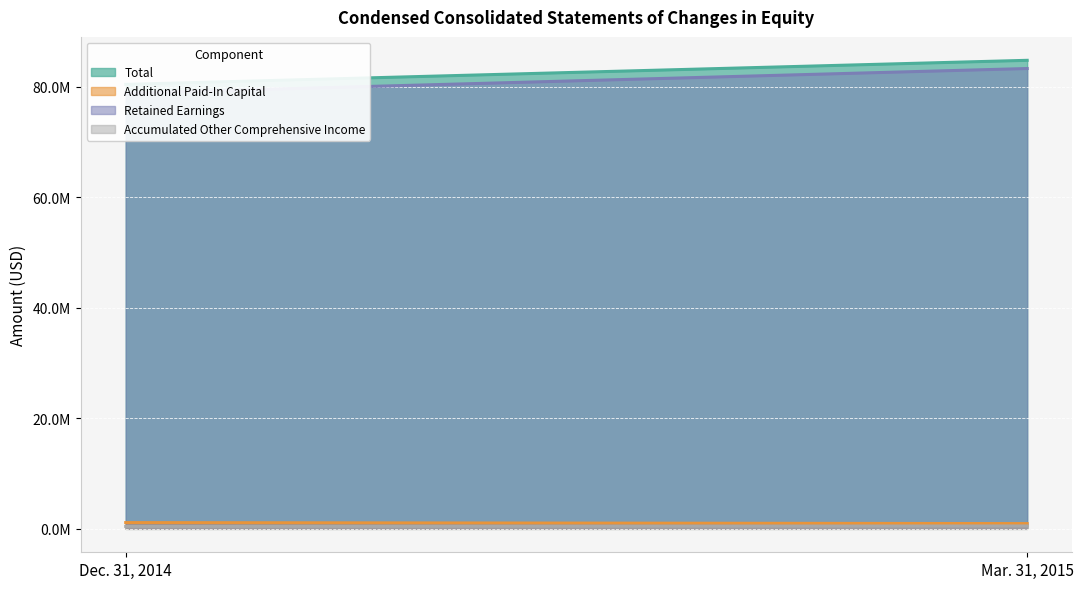

Which has a higher value, Mar. 31, 2015 or Dec. 31, 2014?

Mar. 31, 2015